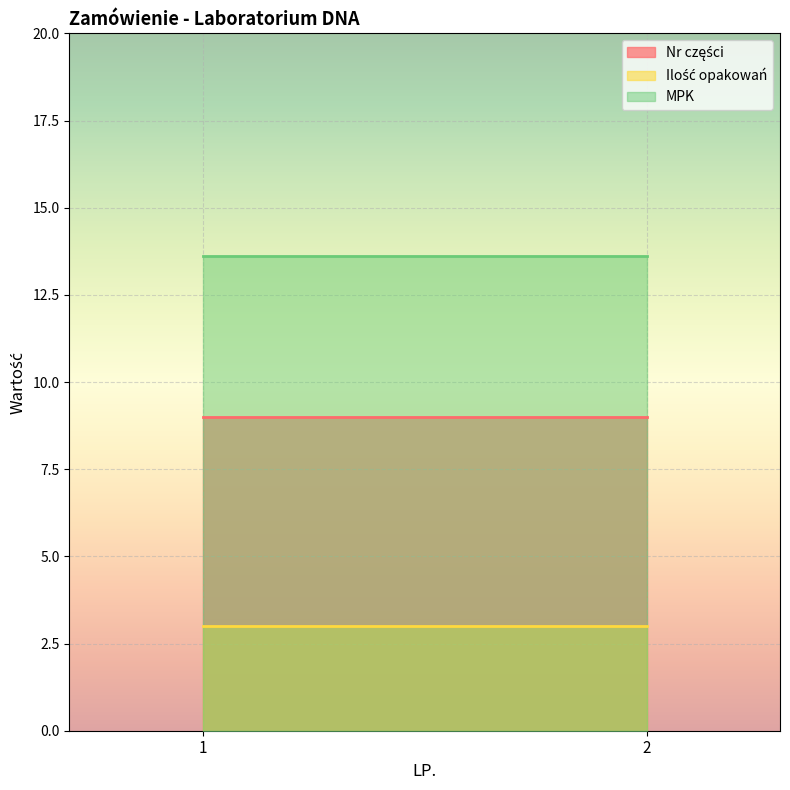

Reading left to right, extract all data points from this chart.

Nr części: 1=9.0	2=9.0
Ilość opakowań: 1=3.0	2=3.0
MPK: 1=13.6	2=13.6